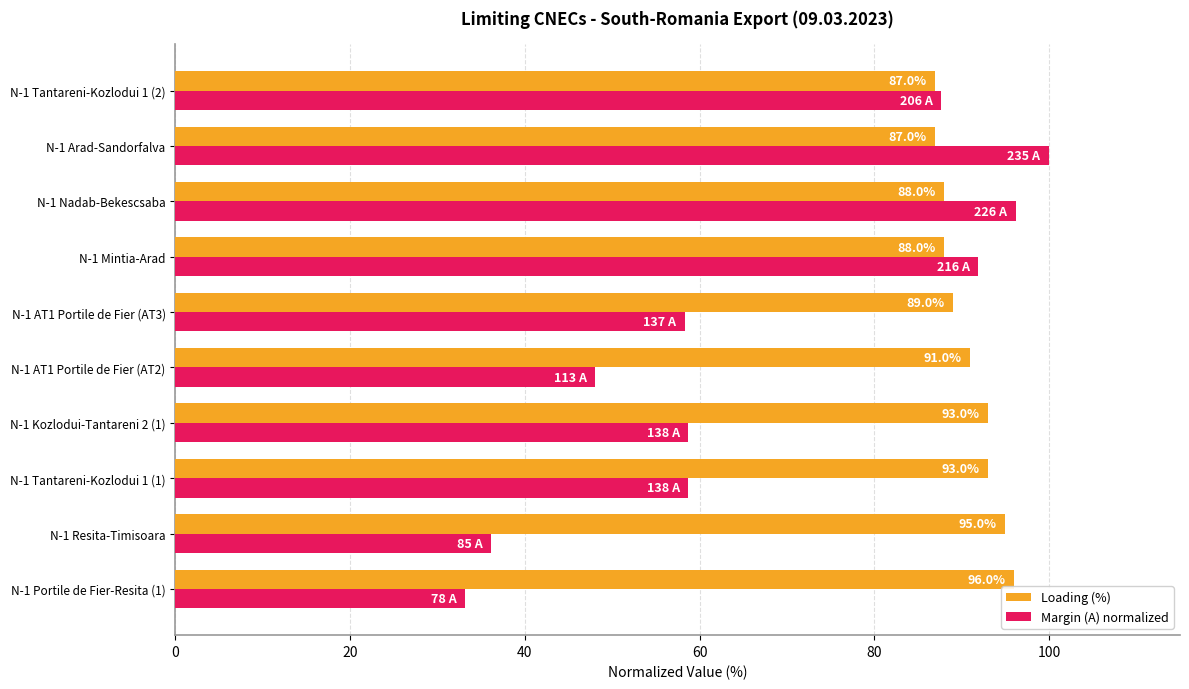

At how many categories does at least one series exceed 57?

10